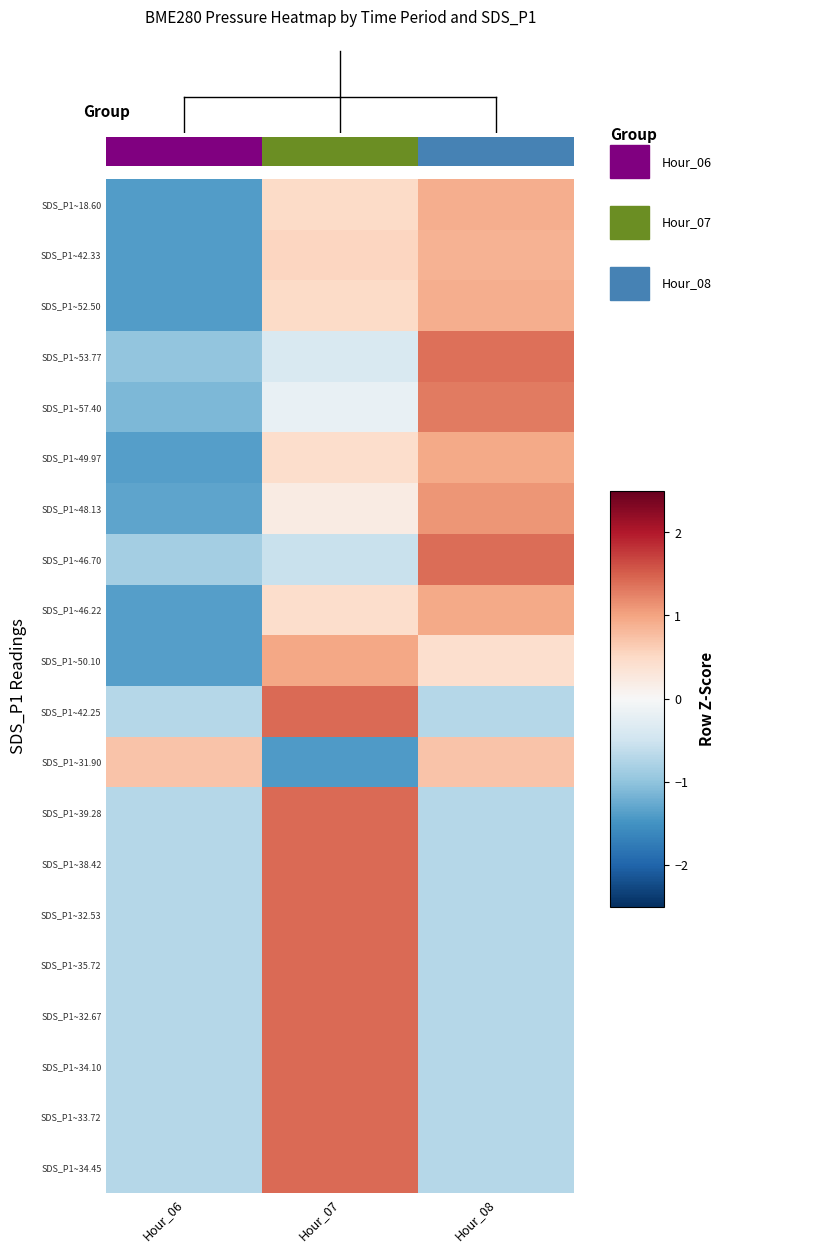

The SDS_P1~42.25 series shows -0.7 at Hour_08. True or false?

True